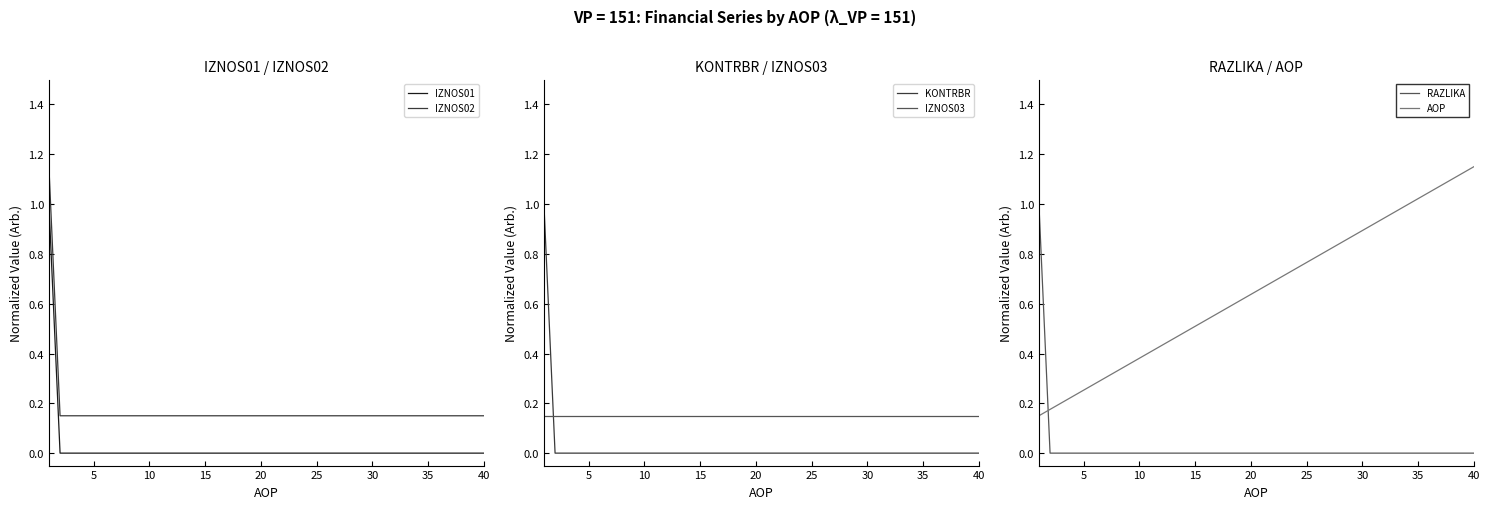

What are all the series names shown in the legend?

IZNOS01, IZNOS02, KONTRBR, IZNOS03, RAZLIKA, AOP